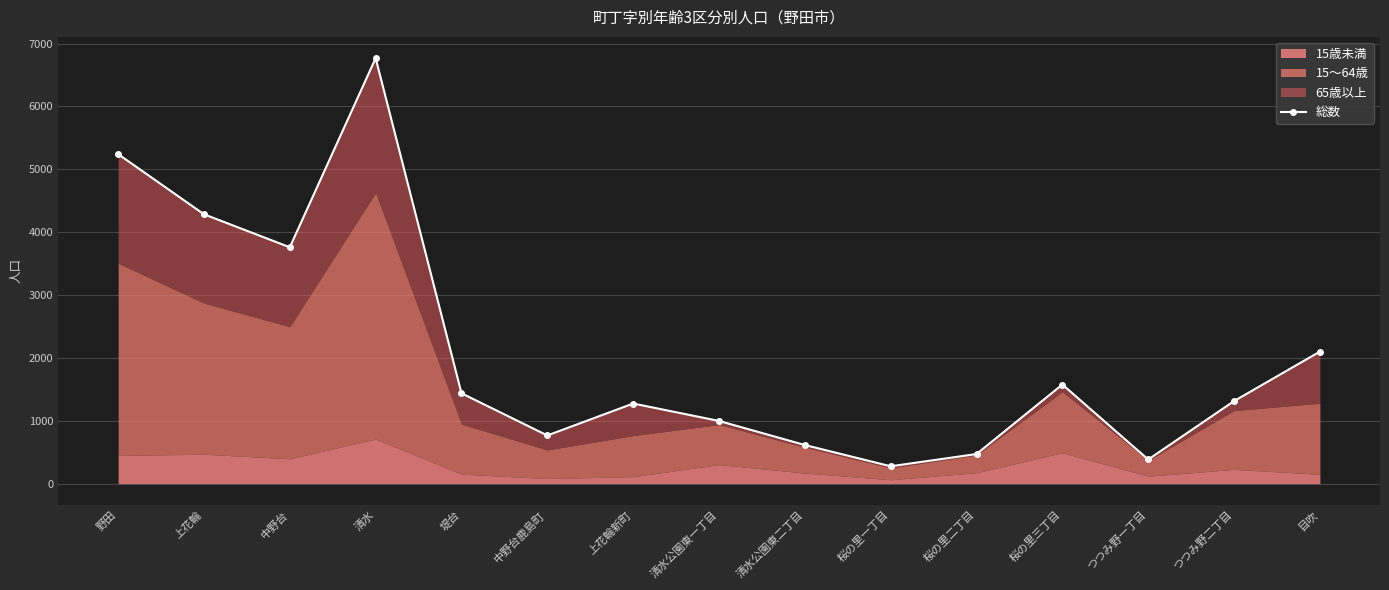

What is the difference between the maximum and minimum values?

6491